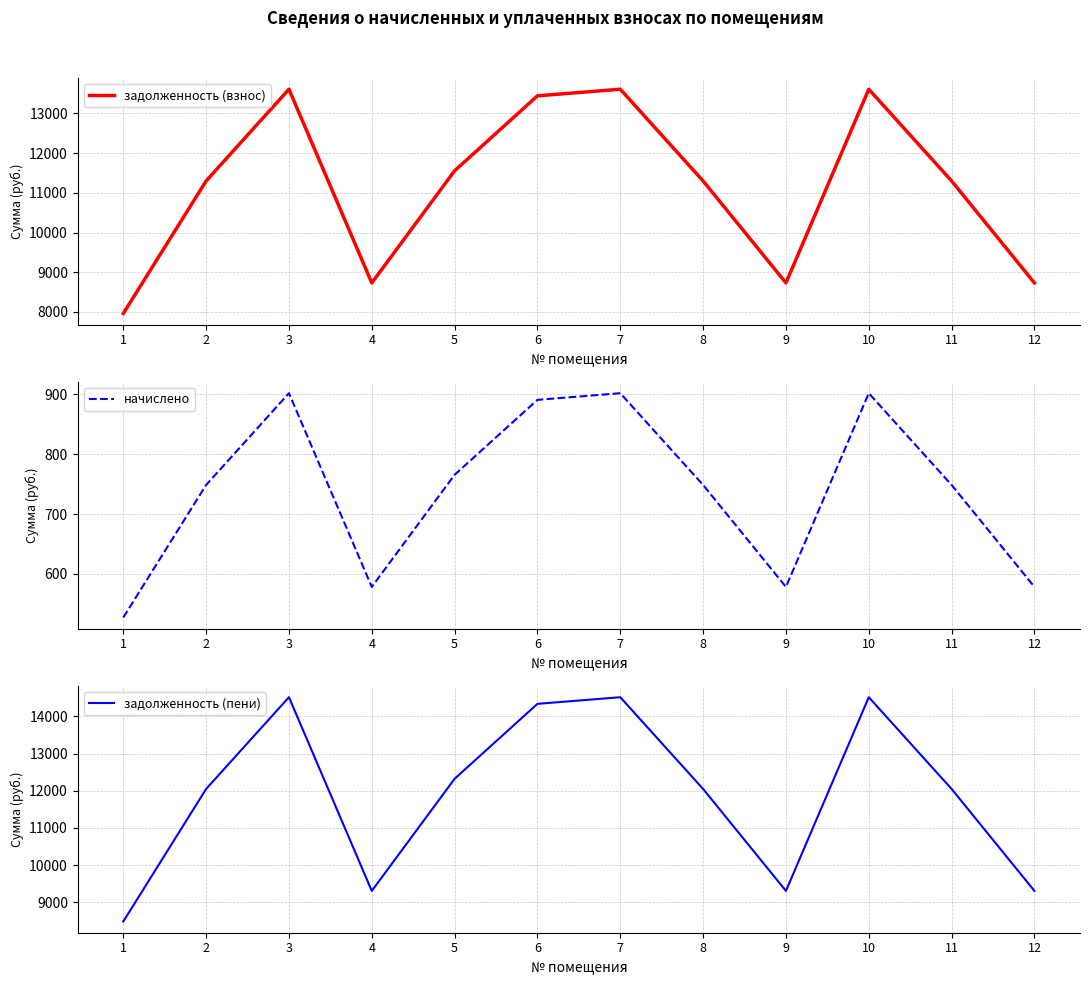

What is the approximate value of задолженность (пени) at 4?

9309.5